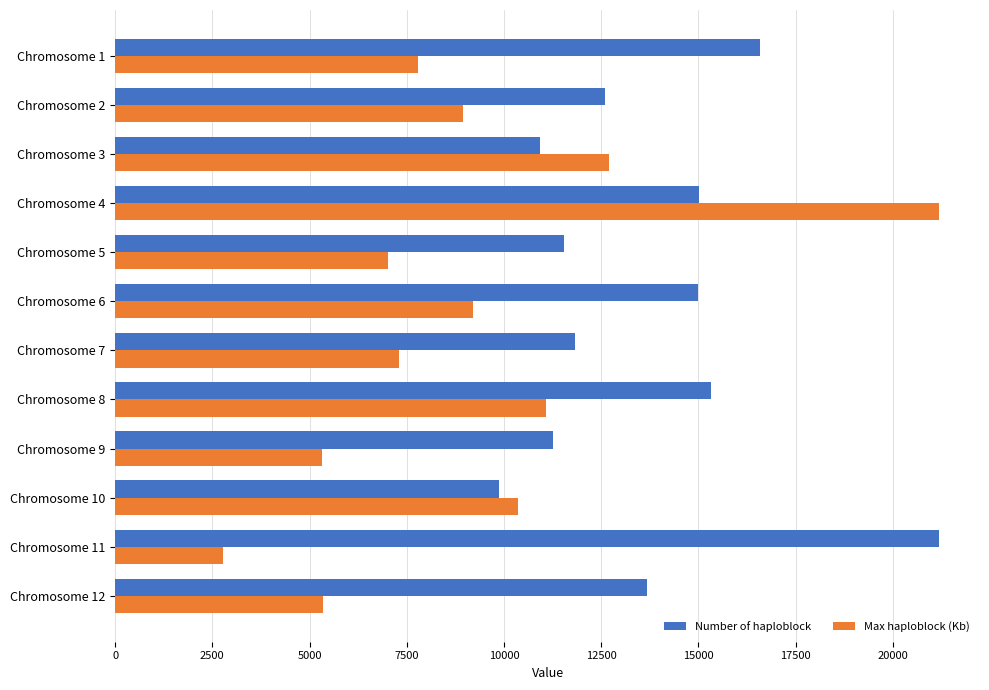

What value does the Number of haploblock series have at Chromosome 9?

11258.0